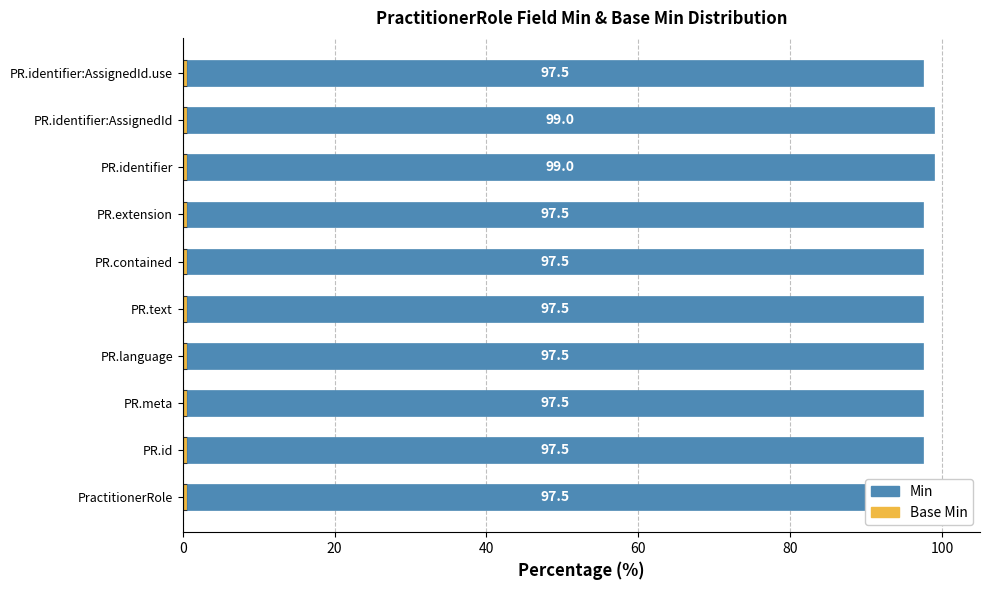

How many distinct data groups are displayed?

2